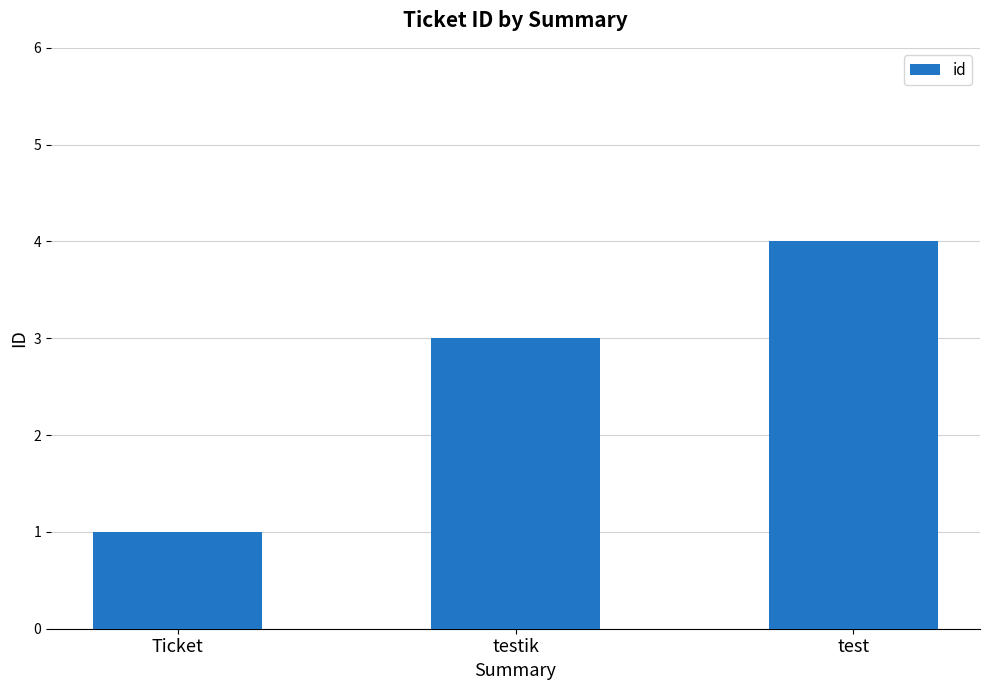

Read the value at test.

4